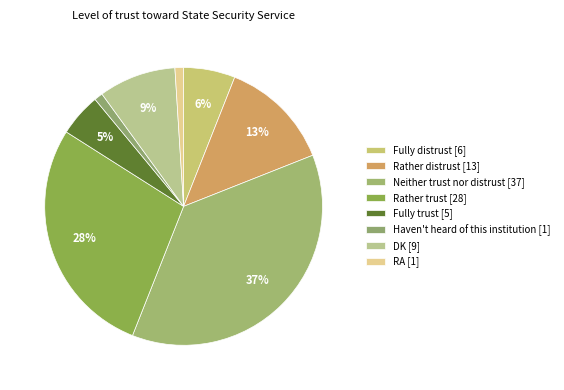

Which slice is the largest?

Neither trust nor distrust